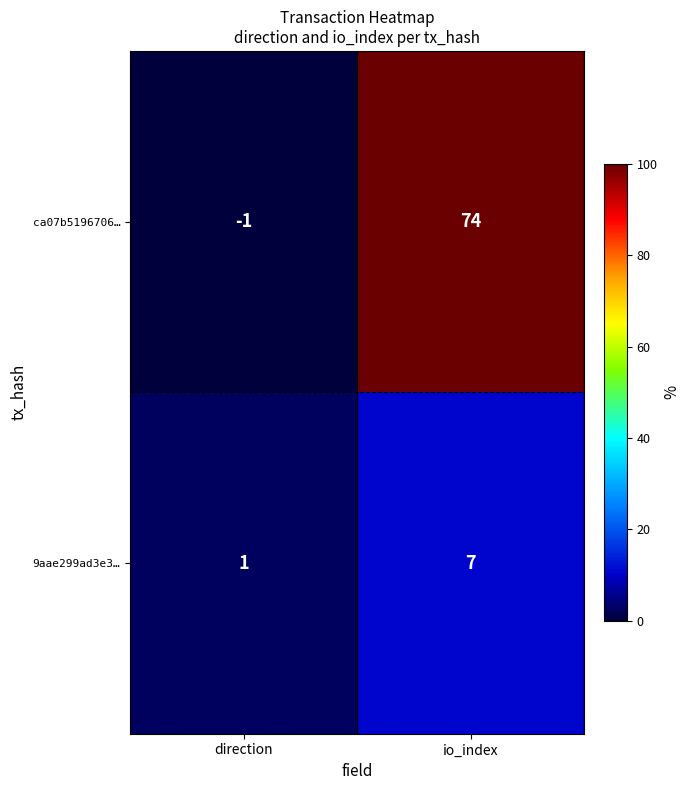

List the series in order of their peak value, lowest first.

9aae299ad3e3…, ca07b5196706…